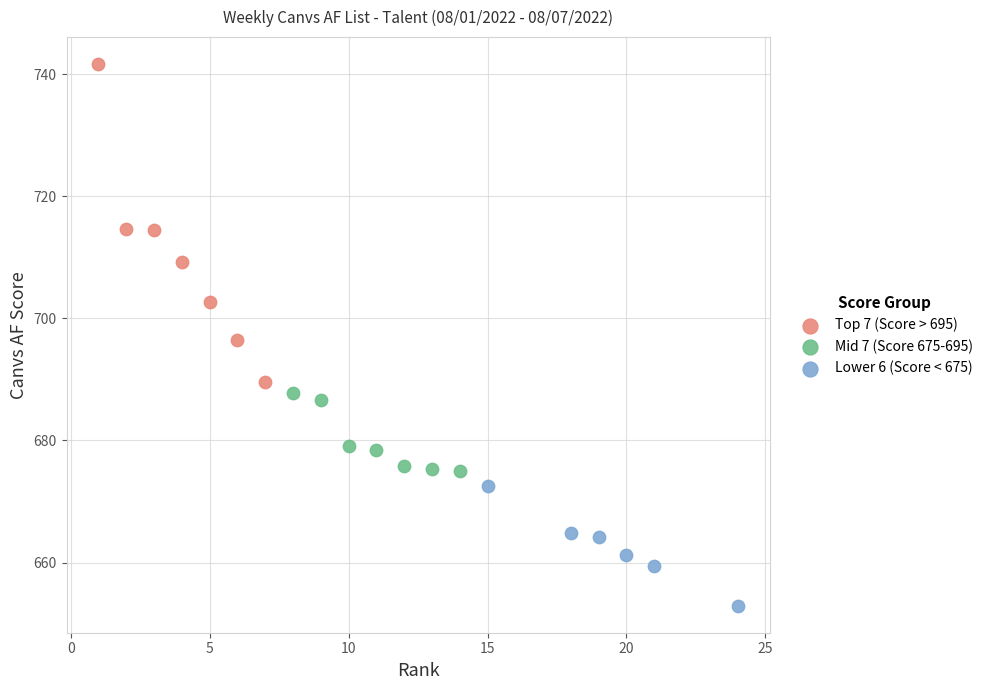

Which series has the widest spread of Y values?

Top 7 (Score > 695)